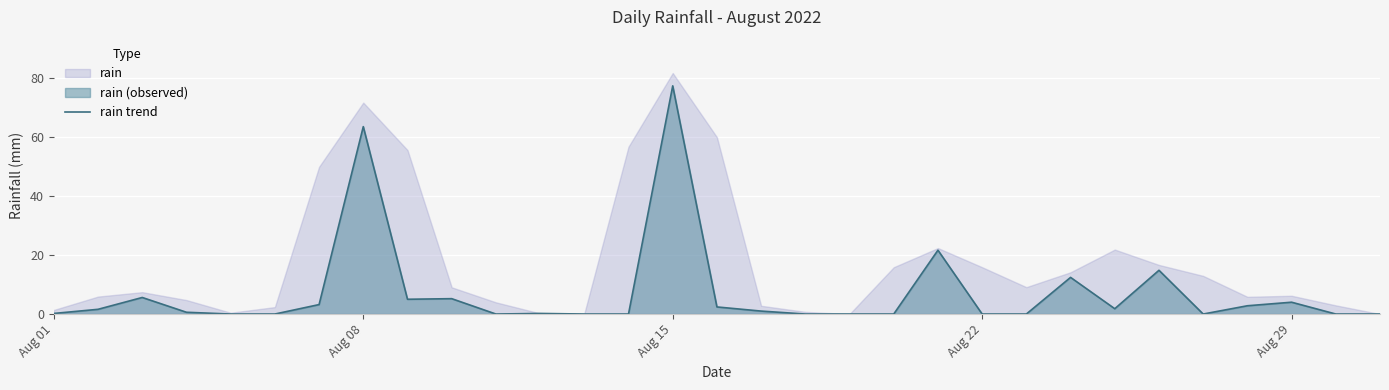

The rain trend series shows 0.0 at Aug 22. True or false?

True